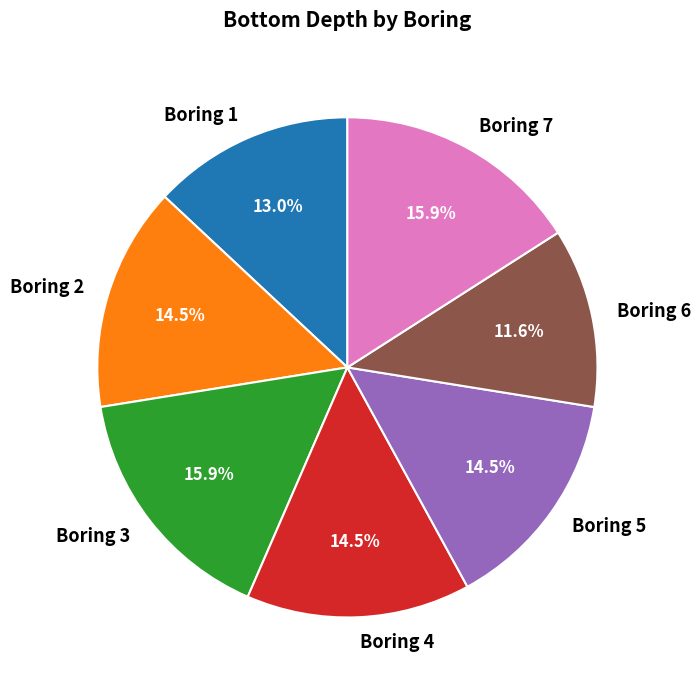

What is the total percentage of Boring 3 and Boring 6?

27.5%